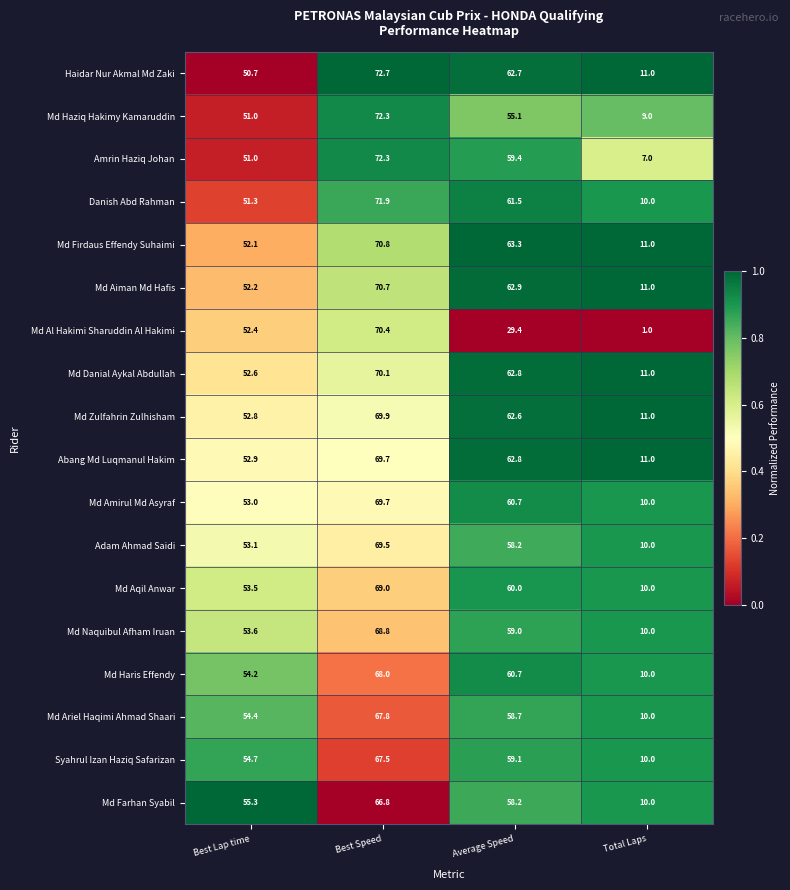

At which label does Md Zulfahrin Zulhisham first exceed 62?

Best Speed